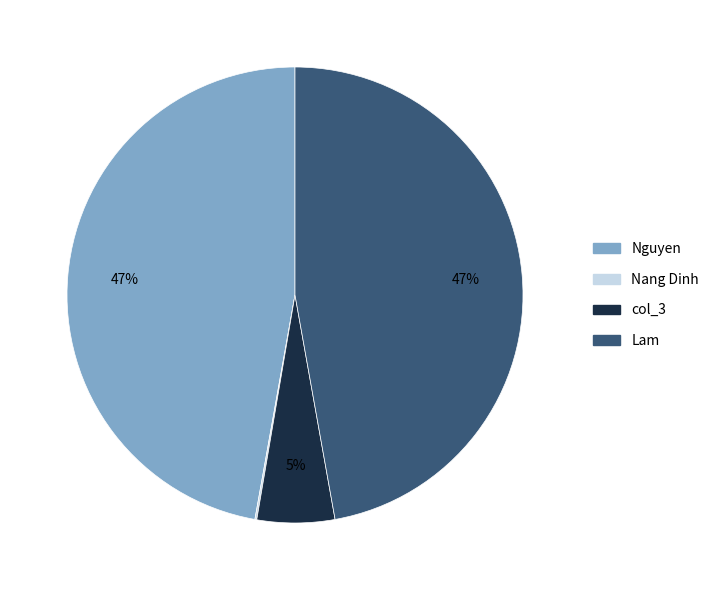

Do Nguyen and Lam together represent more than half of the pie?

Yes